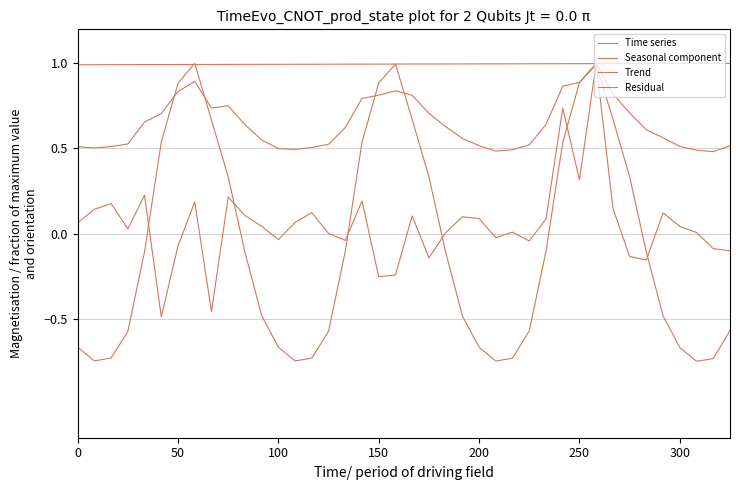

In Seasonal component, how many points are lower than both neighbors (excluding endpoints)?

4